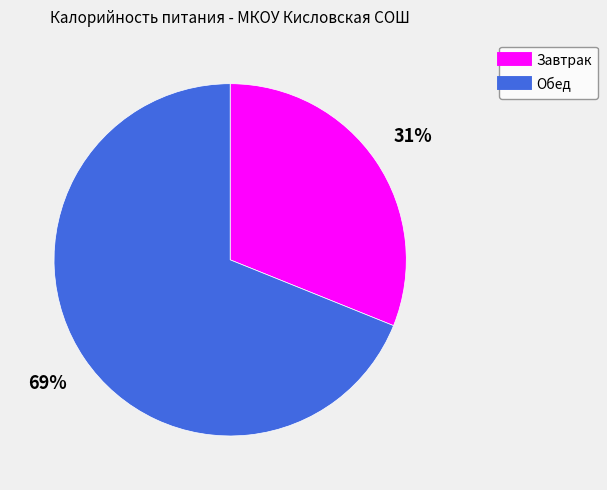

To the nearest percent, what is the difference between the largest and smallest slice percentages?

38%